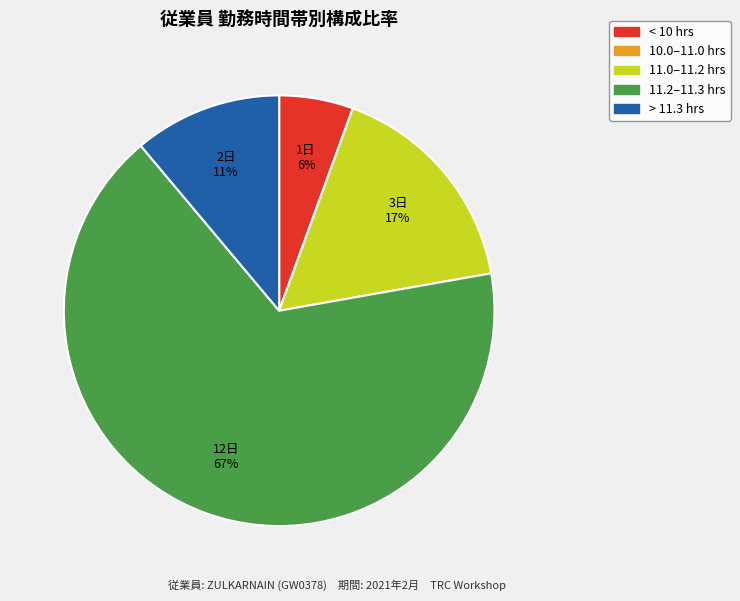

Is there any slice that represents more than half of the pie?

Yes